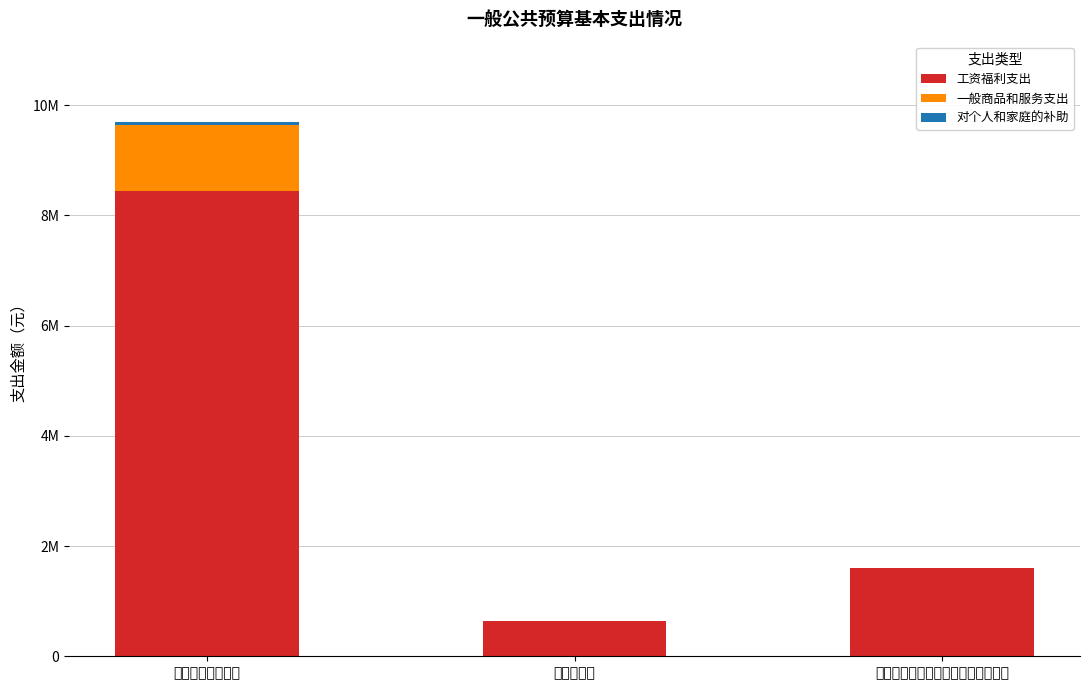

Are the bars horizontal?

No